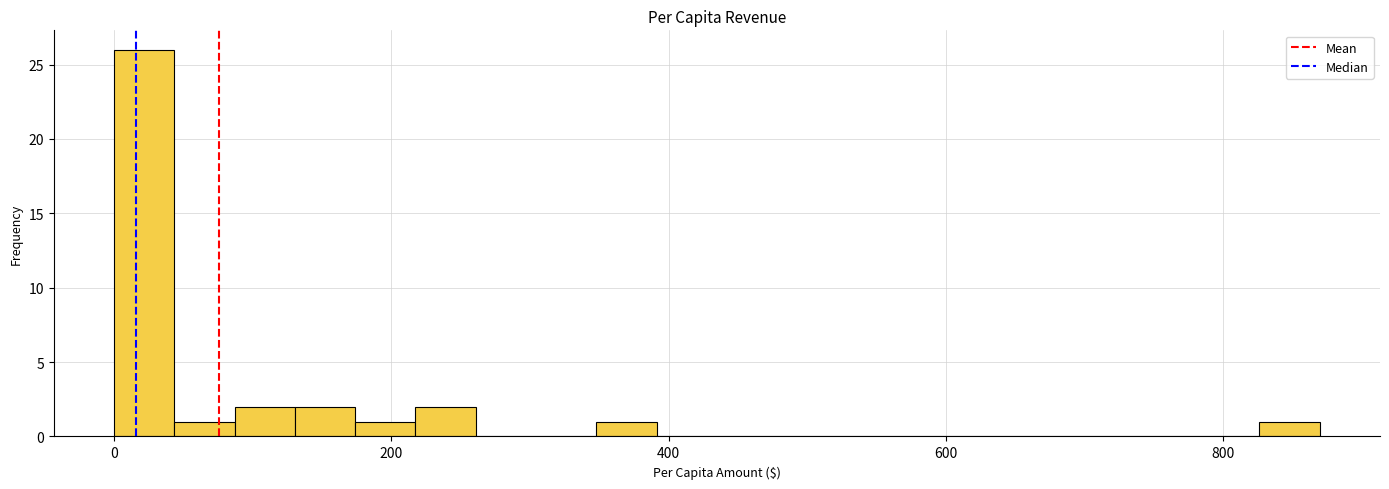

Read against the x-axis, roughly where is the centre of the tallest bar?

20